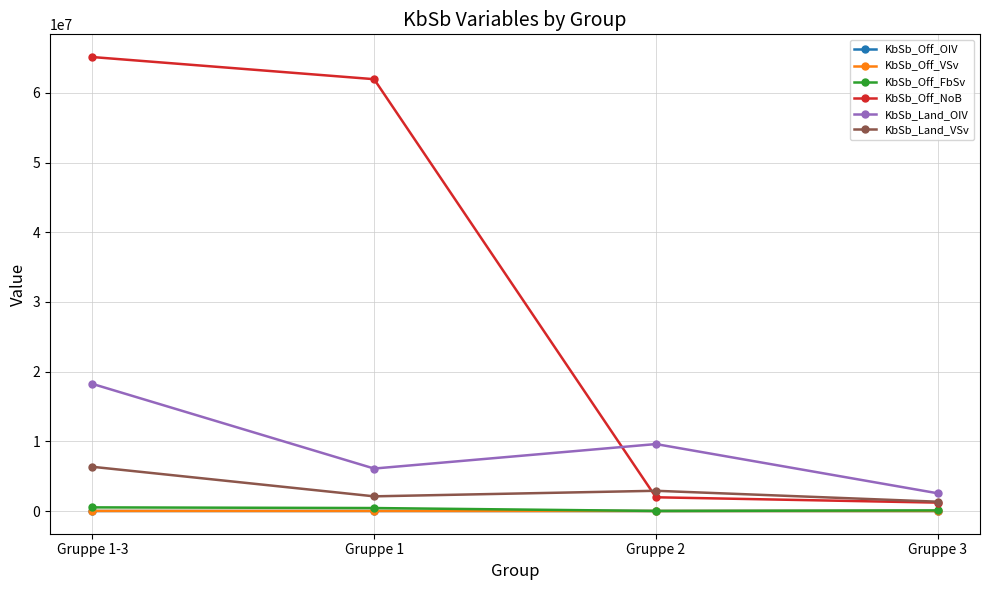

Where does the KbSb_Land_VSv series first go above 2904581?

Gruppe 1-3